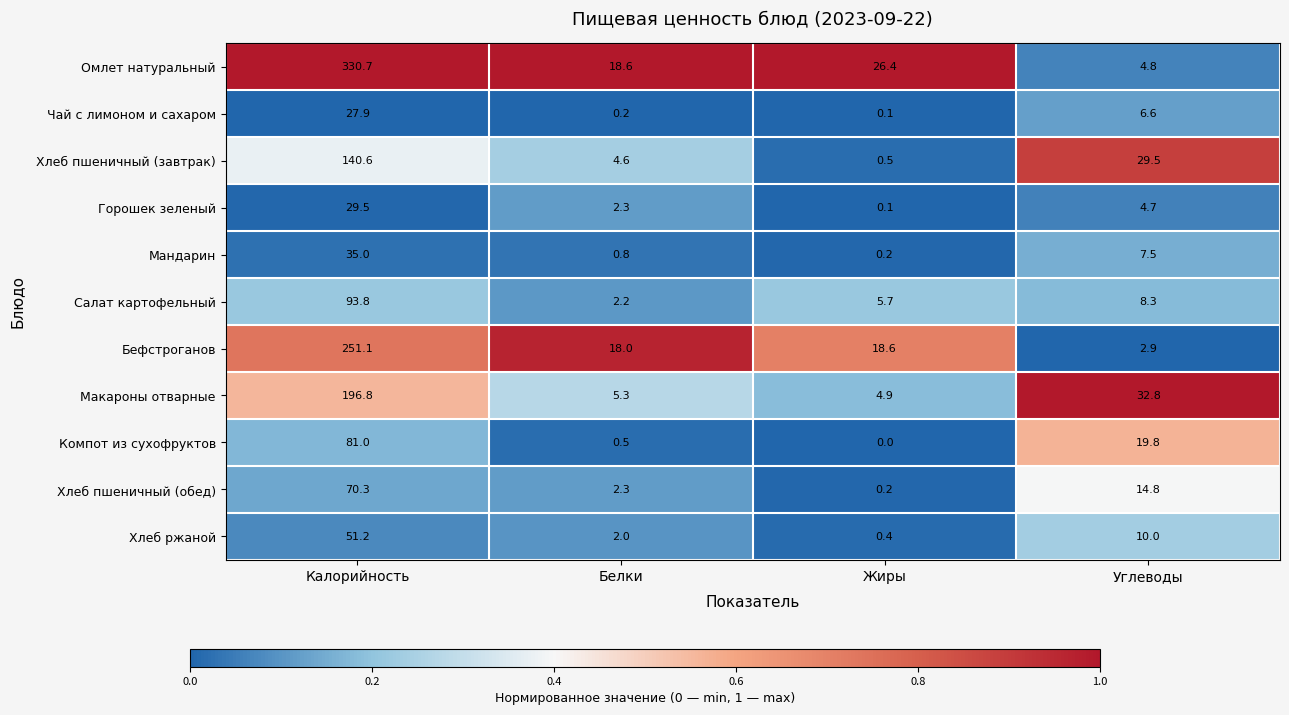

Which category has the highest value in the Салат картофельный series?

Калорийность